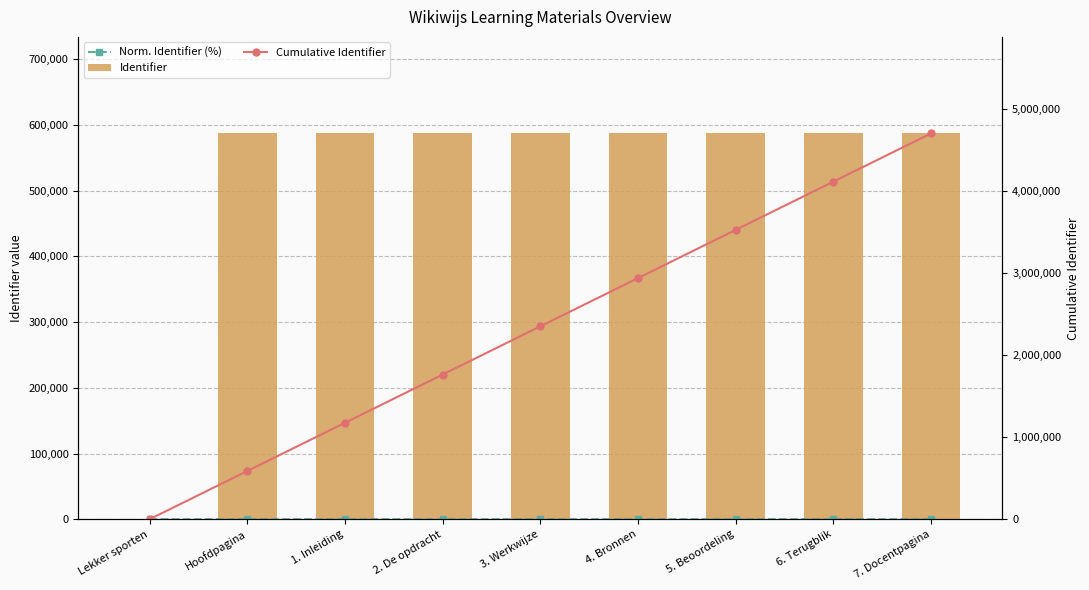

What is the difference between the Identifier values at 1. Inleiding and Hoofdpagina?

1.0